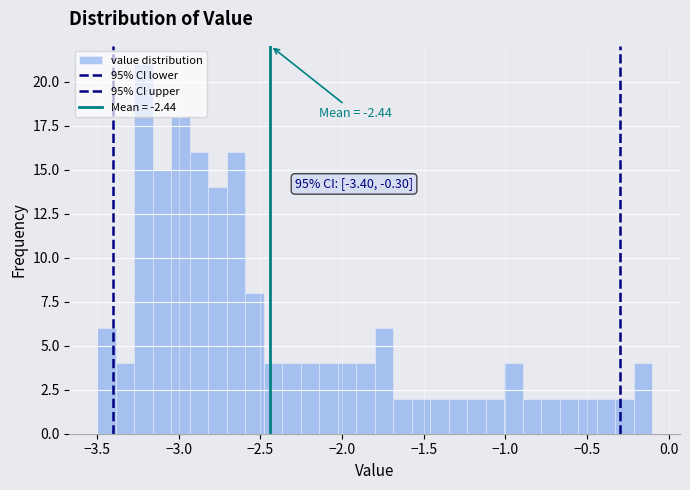

Read against the x-axis, roughly where is the centre of the tallest bar?

-3.20